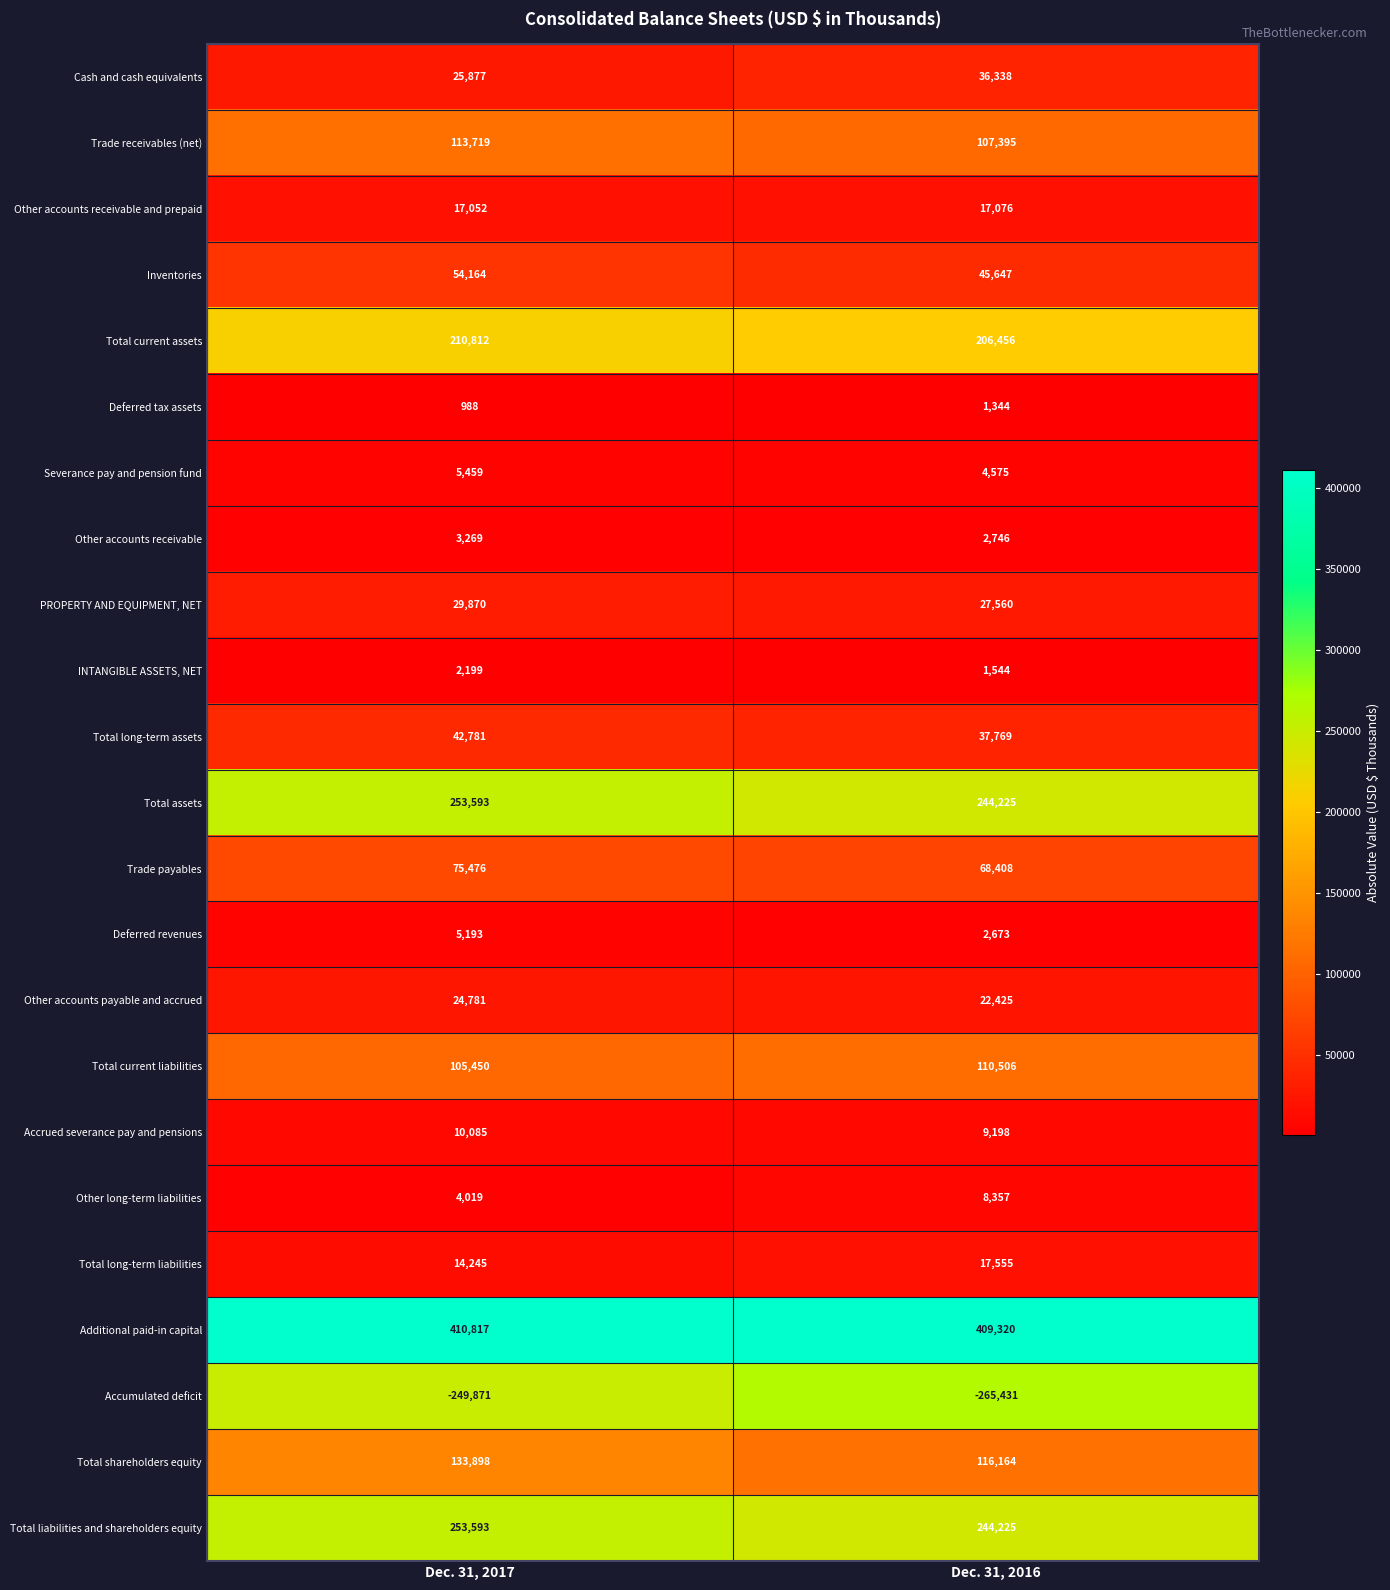

At how many categories does at least one series exceed 23550?

2